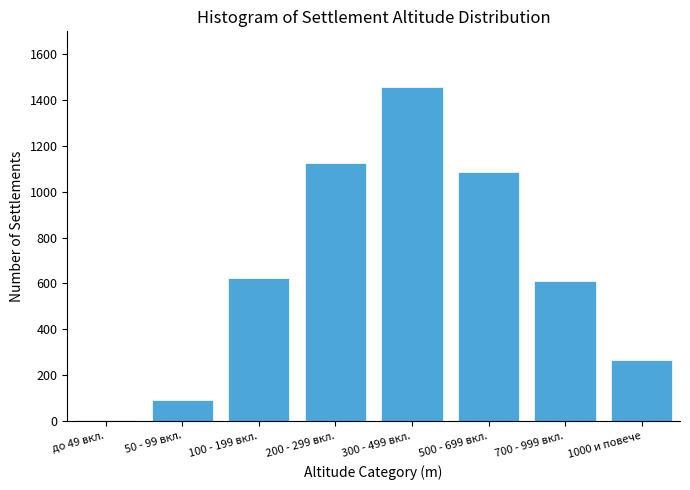

Reading left to right, list all the values displayed in this chart.

до 49 вкл.=2	50 - 99 вкл.=89	100 - 199 вкл.=623	200 - 299 вкл.=1124	300 - 499 вкл.=1456	500 - 699 вкл.=1087	700 - 999 вкл.=612	1000 и повече=266